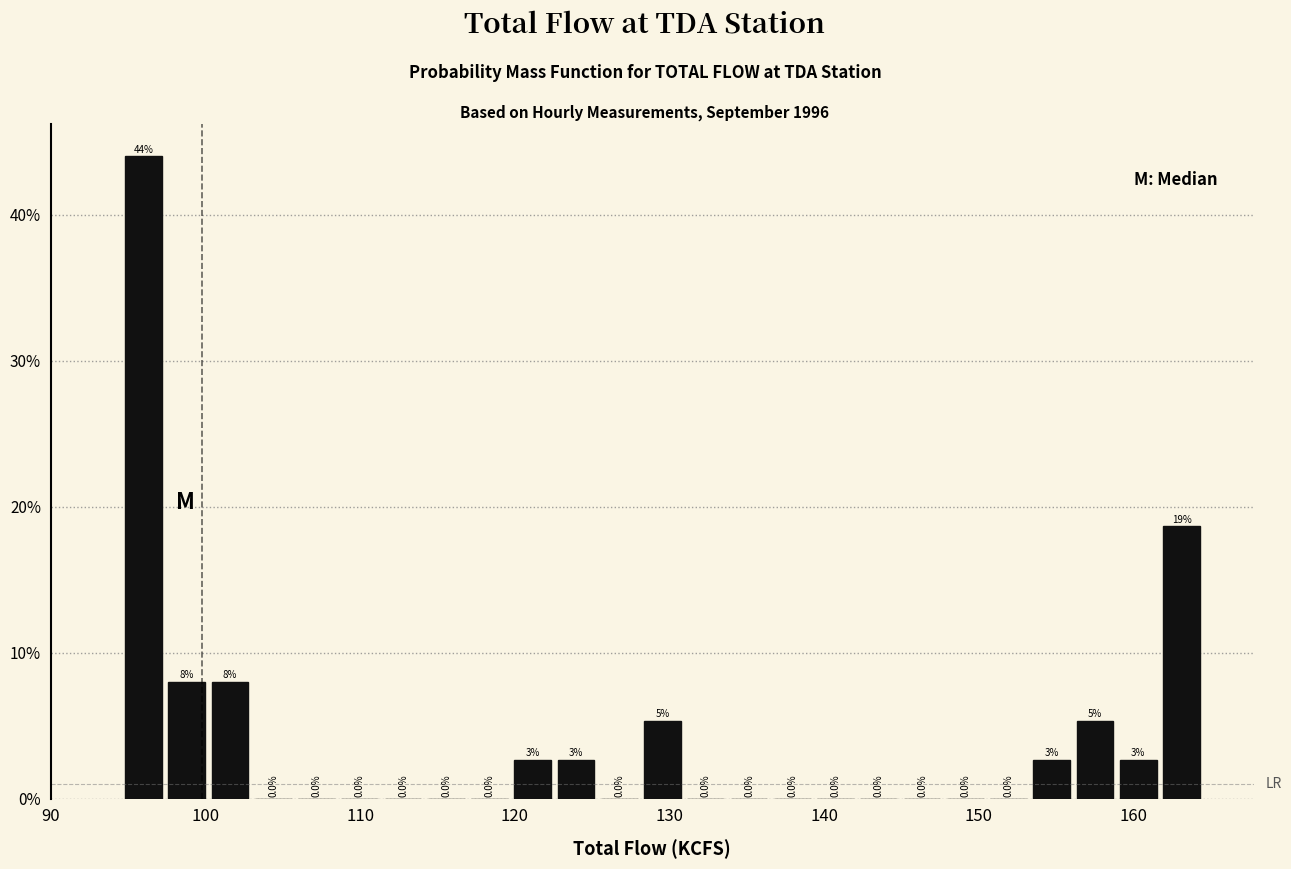

Around what value on the x-axis is the tallest bar? Give the approximate position of its centre, as read against the axis.

96